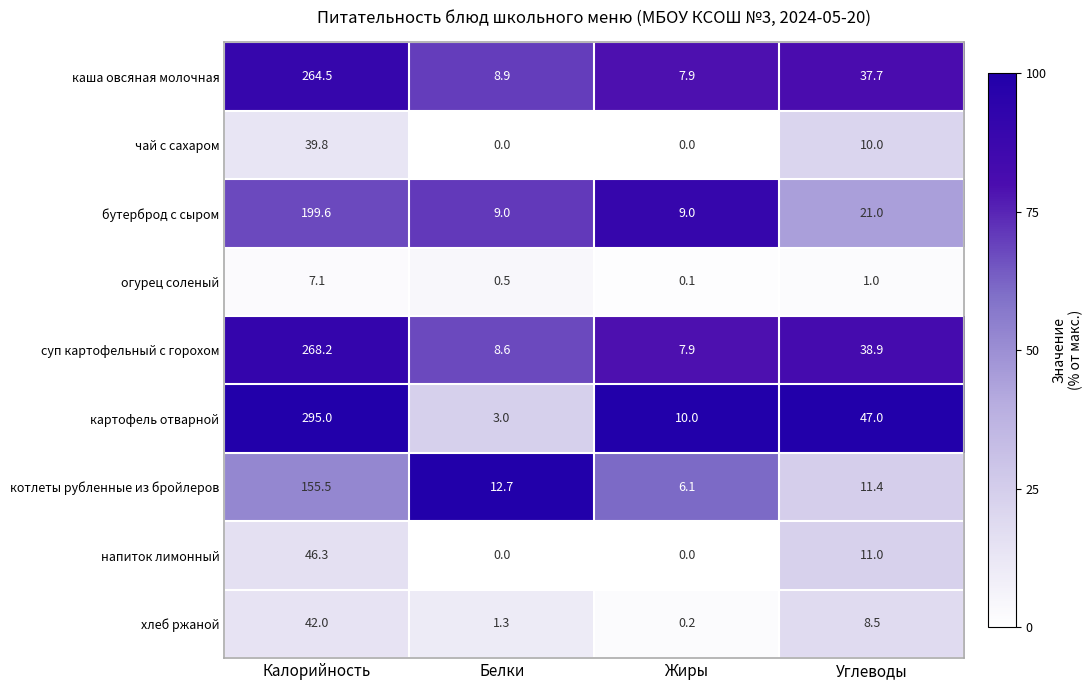

Which series has the largest total across all categories?

картофель отварной